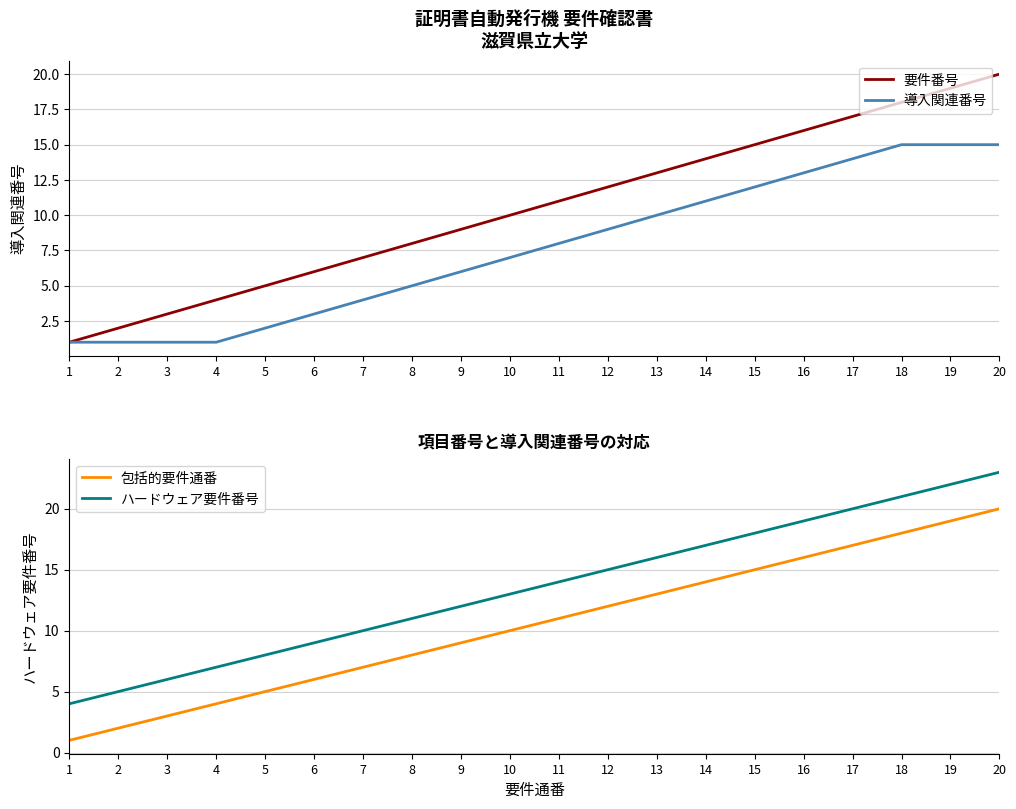

At which label does ハードウェア要件番号 first exceed 14?

12